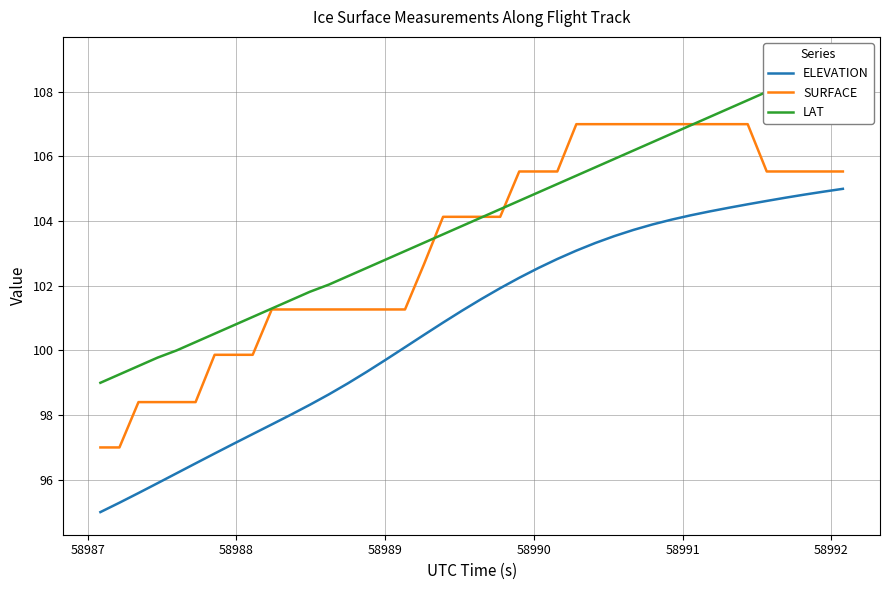

True or false: SURFACE and ELEVATION intersect in this chart.

False